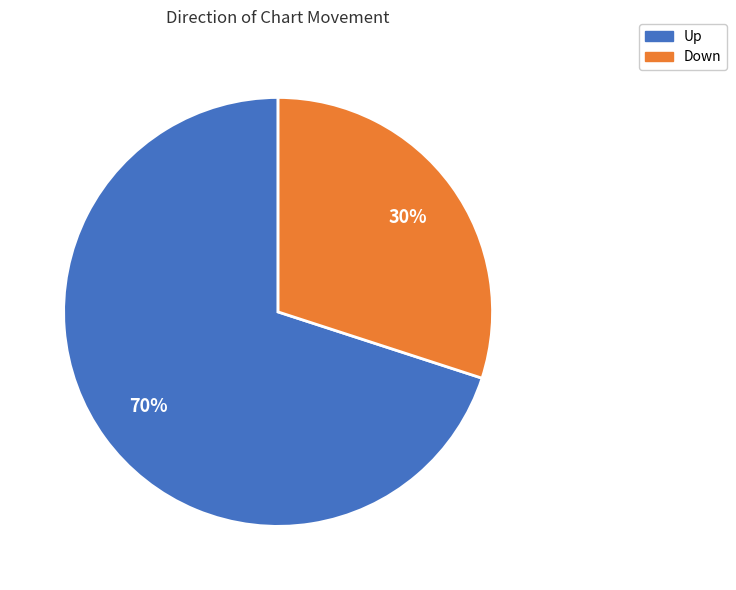

To the nearest percent, what is the difference between the largest and smallest slice percentages?

40%